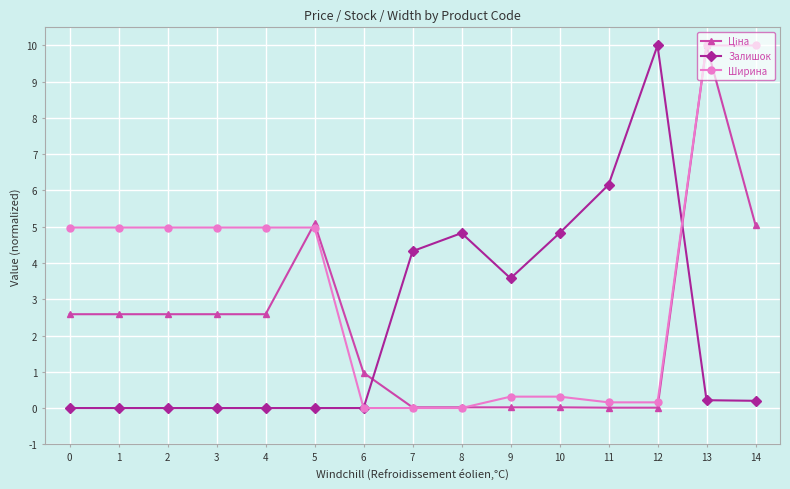

Which series changed the most between 8 and 12?

Залишок